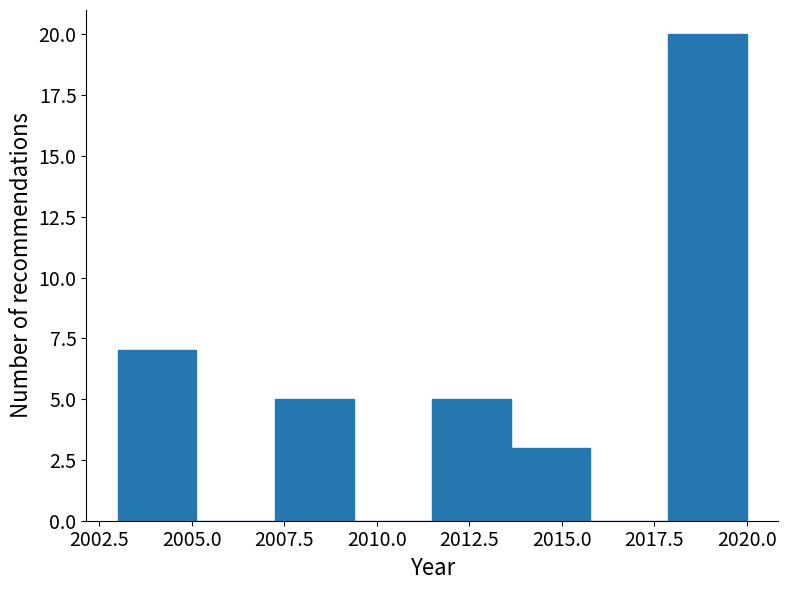

Which range on the x-axis has the tallest bar?

2018.0 to 2020.0